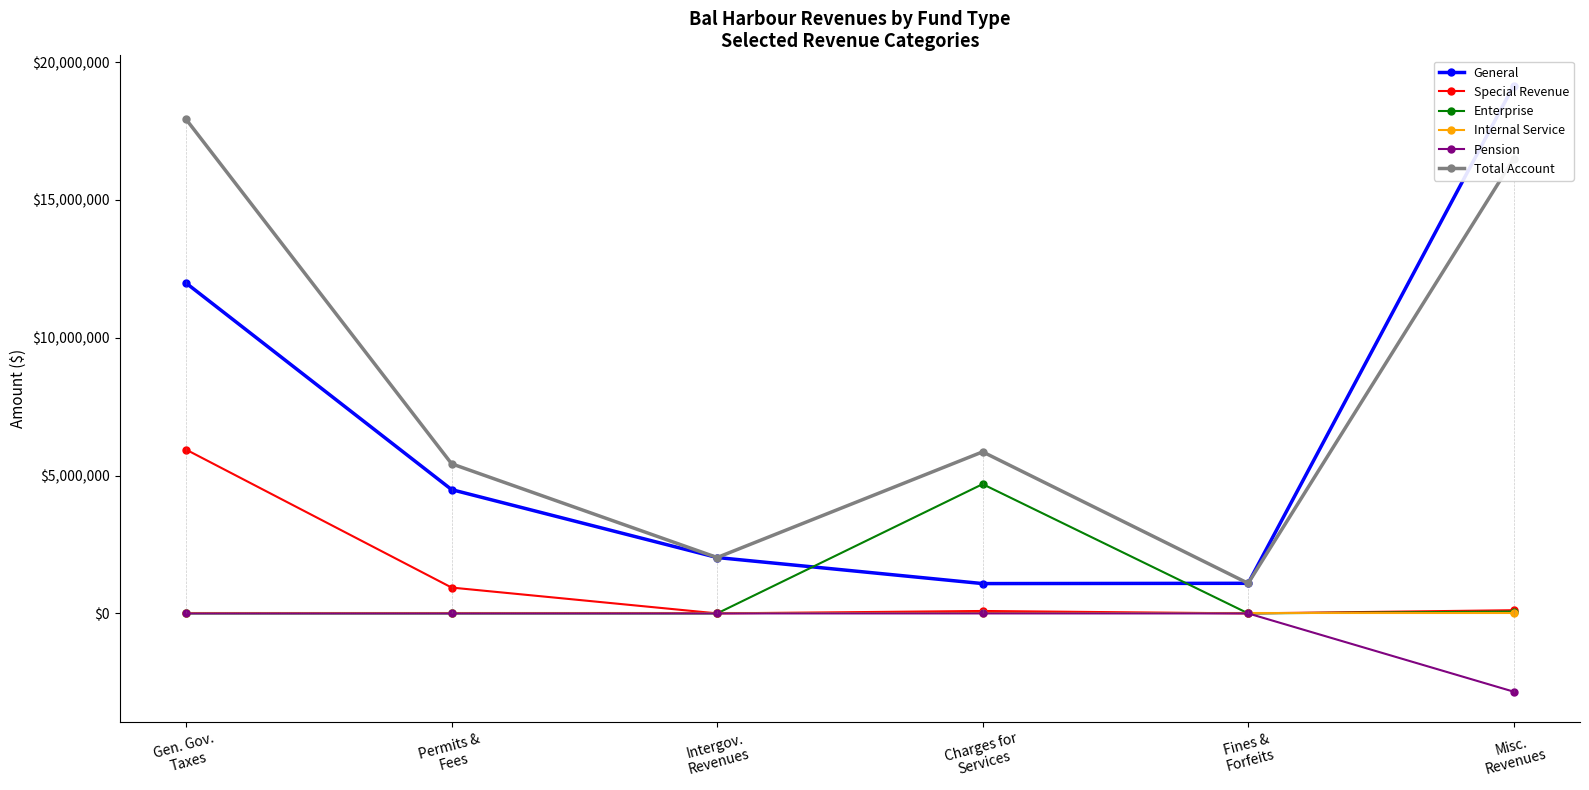

What is the difference between the Total Account values at Gen. Gov.
Taxes and Intergov.
Revenues?

15892992